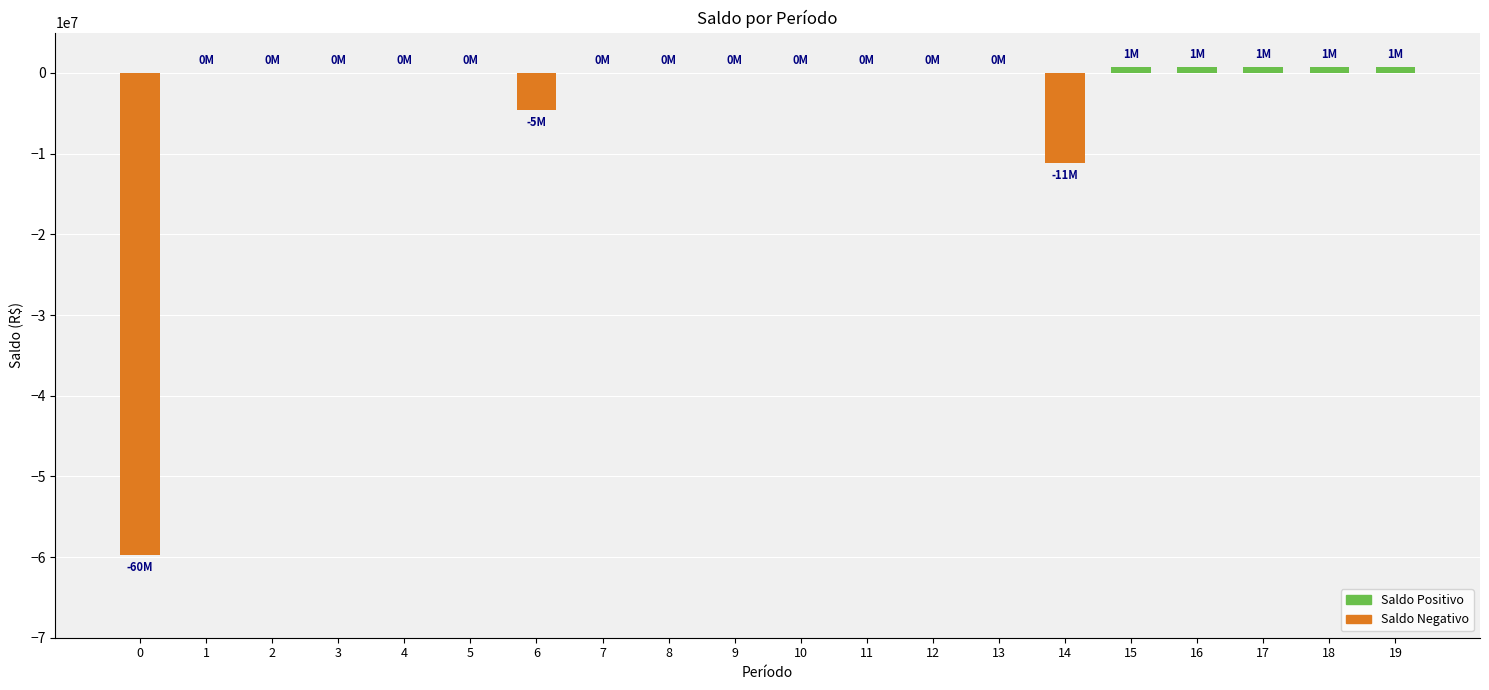

The chart shows a value of 0.0 at 4. True or false?

True